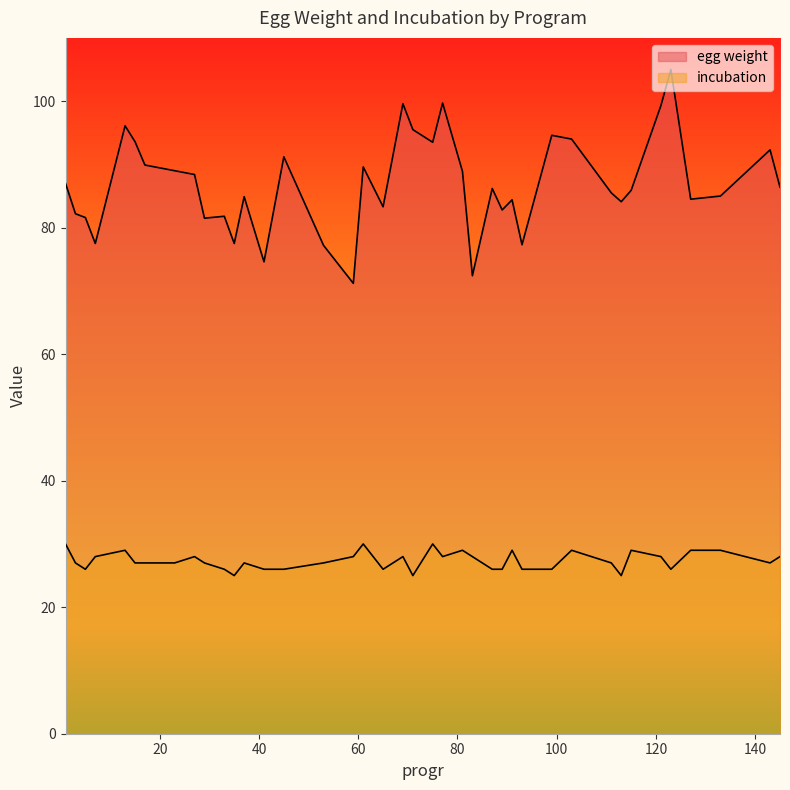

Reading right to left, list all the values displayed in this chart.

egg weight: 145=86.4	143=92.3	133=85.0	127=84.5	123=105.0	121=99.3	115=85.9	113=84.1	111=85.5	103=94.0	99=94.6	93=77.3	91=84.4	89=82.8	87=86.2	83=72.4	81=88.9	77=99.7	75=93.5	71=95.5	69=99.6	65=83.3	61=89.6	59=71.2	53=77.2	45=91.2	41=74.6	37=84.9	35=77.5	33=81.8	29=81.5	27=88.4	23=89.0	17=89.9	15=93.6	13=96.1	7=77.5	5=81.6	3=82.2	1=87.0
incubation: 145=28.0	143=27.0	133=29.0	127=29.0	123=26.0	121=28.0	115=29.0	113=25.0	111=27.0	103=29.0	99=26.0	93=26.0	91=29.0	89=26.0	87=26.0	83=28.0	81=29.0	77=28.0	75=30.0	71=25.0	69=28.0	65=26.0	61=30.0	59=28.0	53=27.0	45=26.0	41=26.0	37=27.0	35=25.0	33=26.0	29=27.0	27=28.0	23=27.0	17=27.0	15=27.0	13=29.0	7=28.0	5=26.0	3=27.0	1=30.0